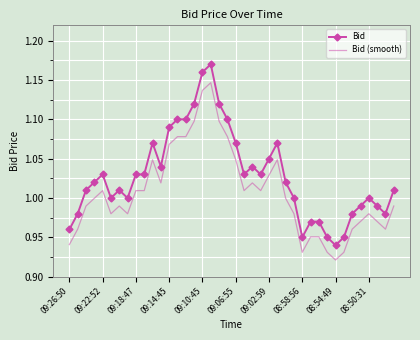

List the series in order of their peak value, lowest first.

Bid (smooth), Bid